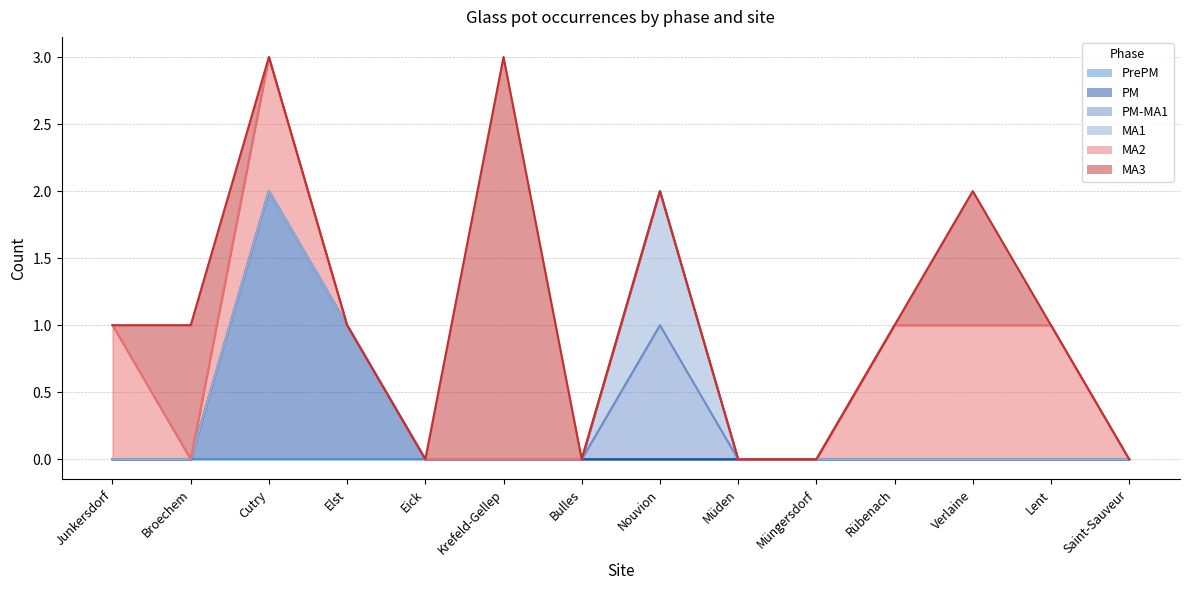

Reading right to left, transcribe all the data shown in this chart.

PrePM: 0	0	0	0	0	0	0	0	0	0	0	0	0	0
PM: 0	0	0	0	0	0	0	0	0	0	1	2	0	0
PM-MA1: 0	0	0	0	0	0	1	0	0	0	0	0	0	0
MA1: 0	0	0	0	0	0	1	0	0	0	0	0	0	0
MA2: 0	1	1	1	0	0	0	0	0	0	0	1	0	1
MA3: 0	0	1	0	0	0	0	0	3	0	0	0	1	0